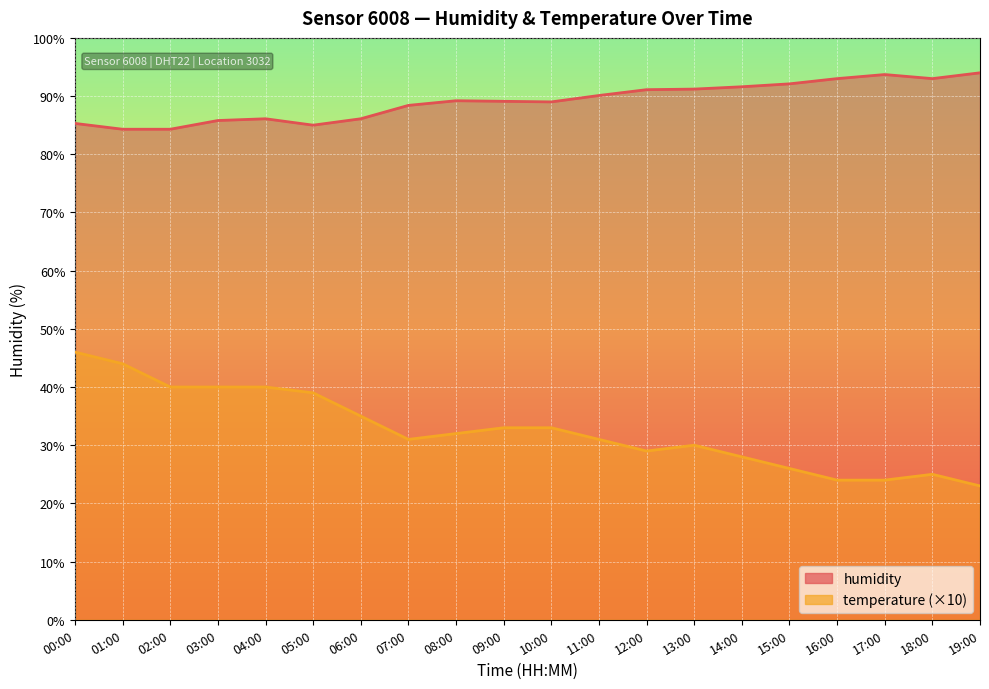

True or false: humidity and temperature intersect in this chart.

False